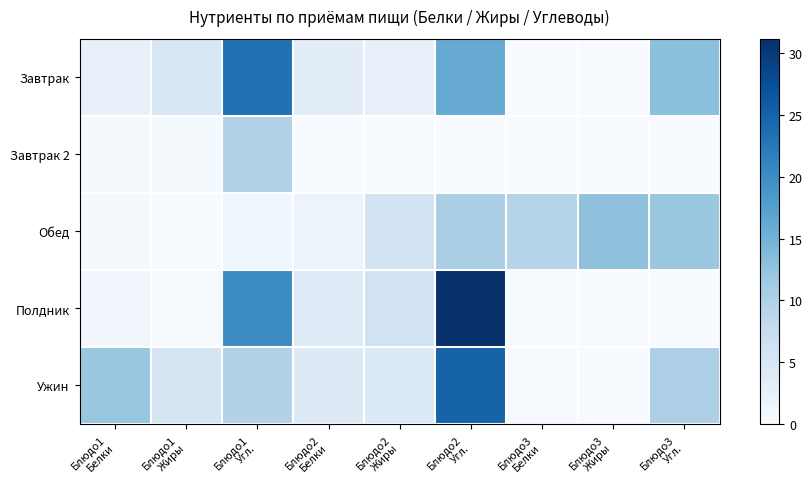

Reading left to right, list all the values displayed in this chart.

Завтрак: Блюдо1
Белки=2.3	Блюдо1
Жиры=5.0	Блюдо1
Угл.=23.3	Блюдо2
Белки=3.2	Блюдо2
Жиры=2.5	Блюдо2
Угл.=16.1	Блюдо3
Белки=0.1	Блюдо3
Жиры=0.0	Блюдо3
Угл.=13.1
Завтрак 2: Блюдо1
Белки=0.4	Блюдо1
Жиры=0.4	Блюдо1
Угл.=9.8	Блюдо2
Белки=0.0	Блюдо2
Жиры=0.0	Блюдо2
Угл.=0.0	Блюдо3
Белки=0.0	Блюдо3
Жиры=0.0	Блюдо3
Угл.=0.0
Обед: Блюдо1
Белки=0.4	Блюдо1
Жиры=0.1	Блюдо1
Угл.=1.1	Блюдо2
Белки=1.8	Блюдо2
Жиры=5.6	Блюдо2
Угл.=10.5	Блюдо3
Белки=9.5	Блюдо3
Жиры=12.8	Блюдо3
Угл.=11.9
Полдник: Блюдо1
Белки=1.0	Блюдо1
Жиры=0.2	Блюдо1
Угл.=20.2	Блюдо2
Белки=3.8	Блюдо2
Жиры=6.0	Блюдо2
Угл.=31.1	Блюдо3
Белки=0.0	Блюдо3
Жиры=0.0	Блюдо3
Угл.=0.0
Ужин: Блюдо1
Белки=12.1	Блюдо1
Жиры=5.2	Блюдо1
Угл.=9.7	Блюдо2
Белки=3.9	Блюдо2
Жиры=4.2	Блюдо2
Угл.=25.0	Блюдо3
Белки=0.1	Блюдо3
Жиры=0.0	Блюдо3
Угл.=10.2